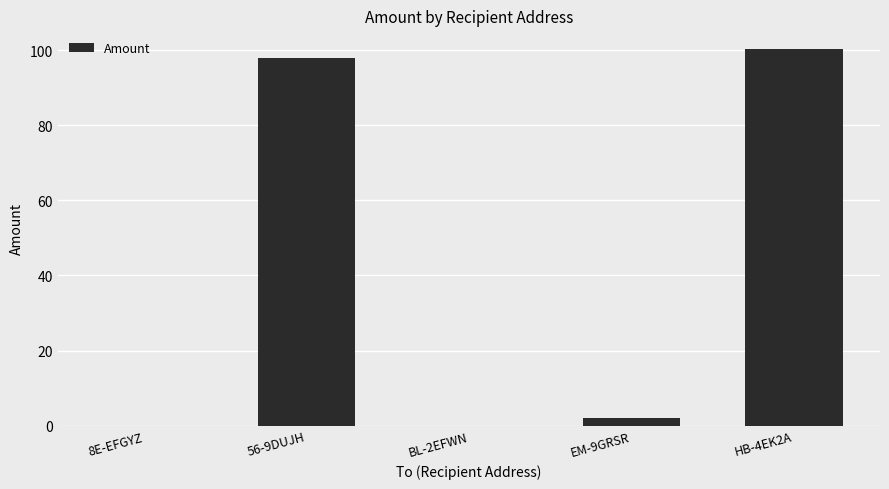

Does the chart contain stacked bars?

No